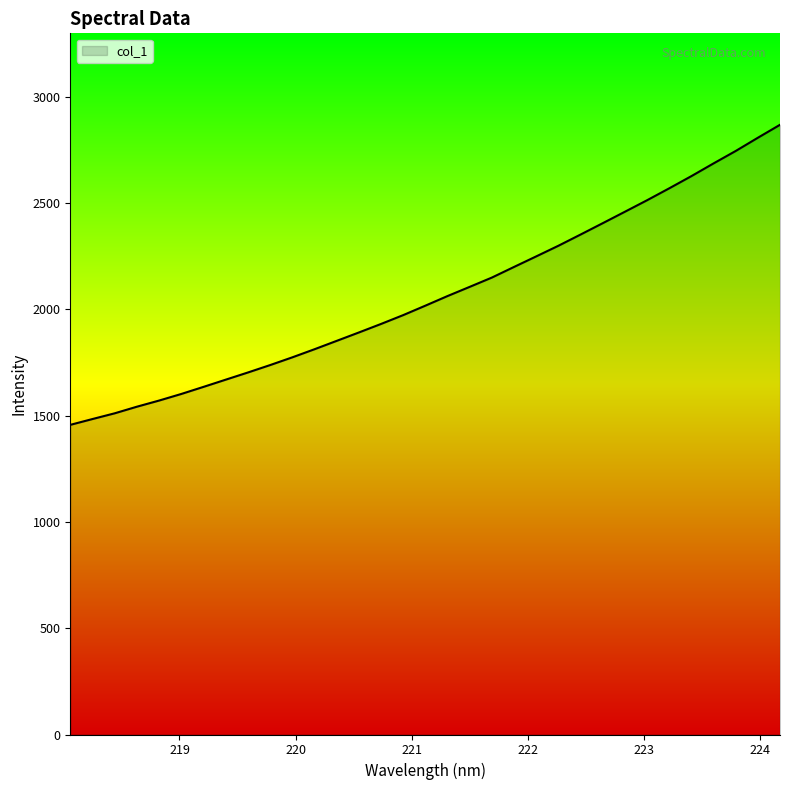

What is the smallest value displayed?

1457.0